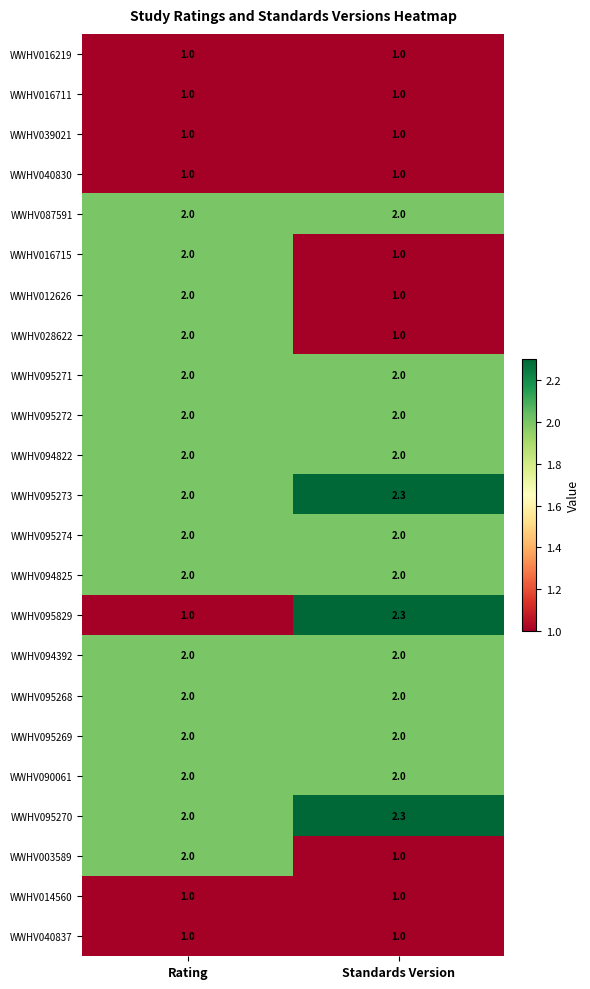

What value does the WWHV095268 series have at Rating?

2.0